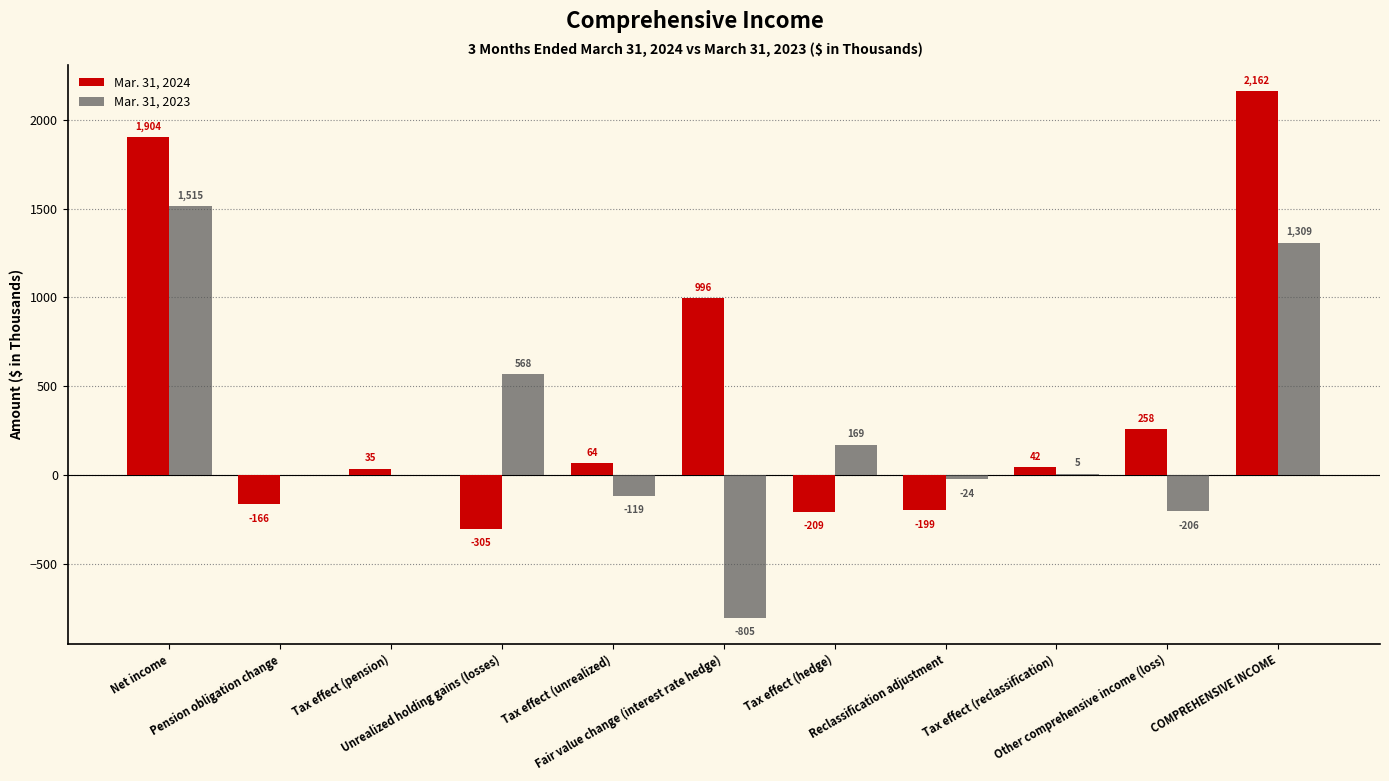

Reading left to right, list all the values displayed in this chart.

Mar. 31, 2024: 1904	-166	35	-305	64	996	-209	-199	42	258	2162
Mar. 31, 2023: 1515	0	0	568	-119	-805	169	-24	5	-206	1309